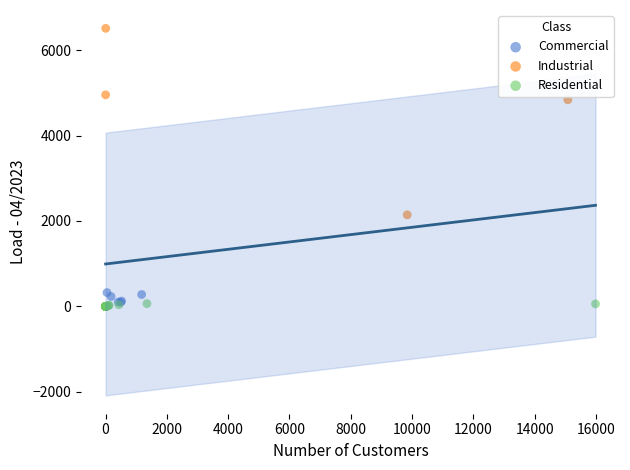

What are all the series names shown in the legend?

Commercial, Industrial, Residential